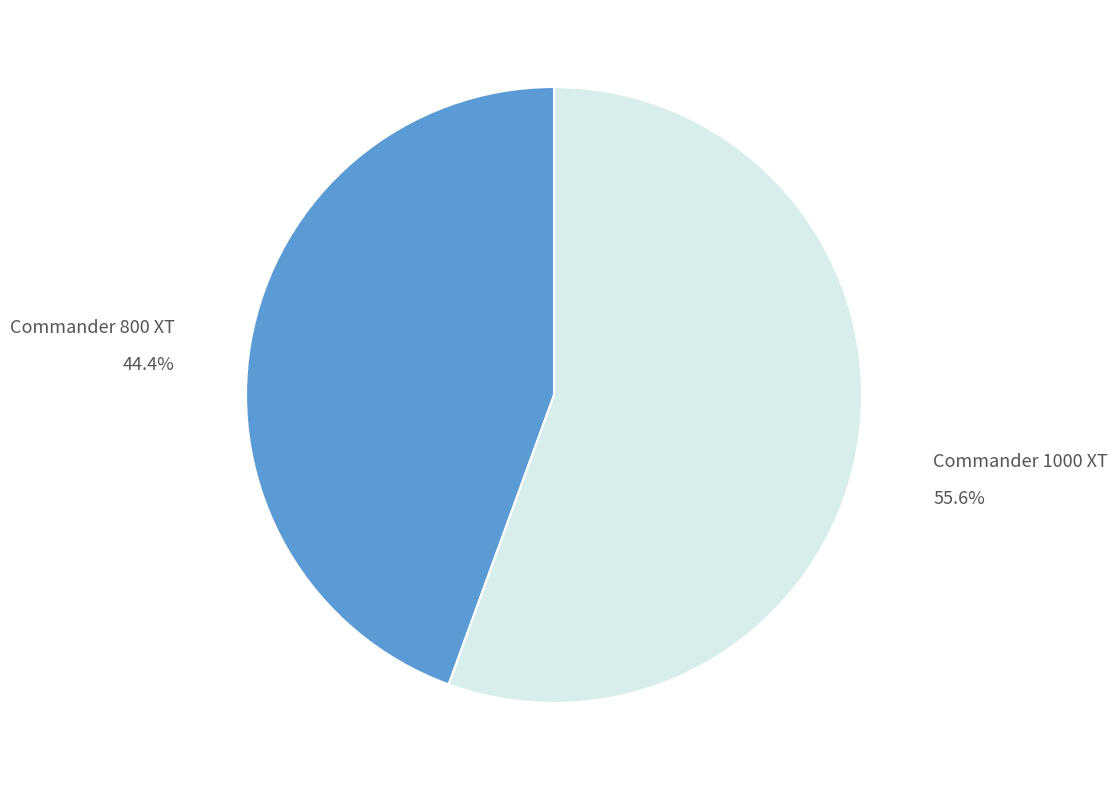

How many slices are in this pie chart?

2